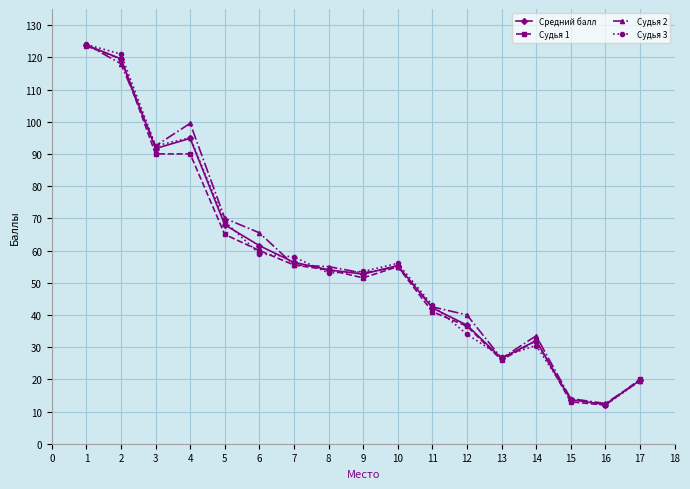

Is it true that Судья 3 equals 29.6 at 10?

False